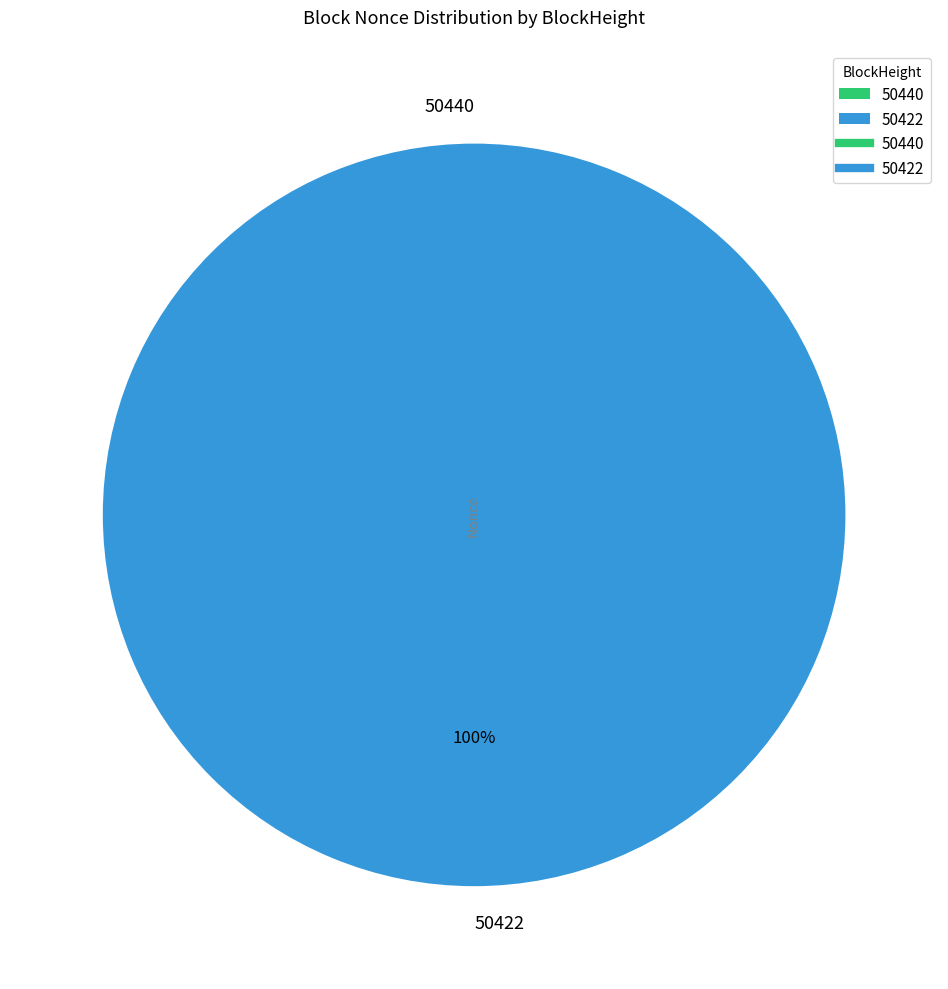

What is the change in value from 50440 to 50422?

+11397